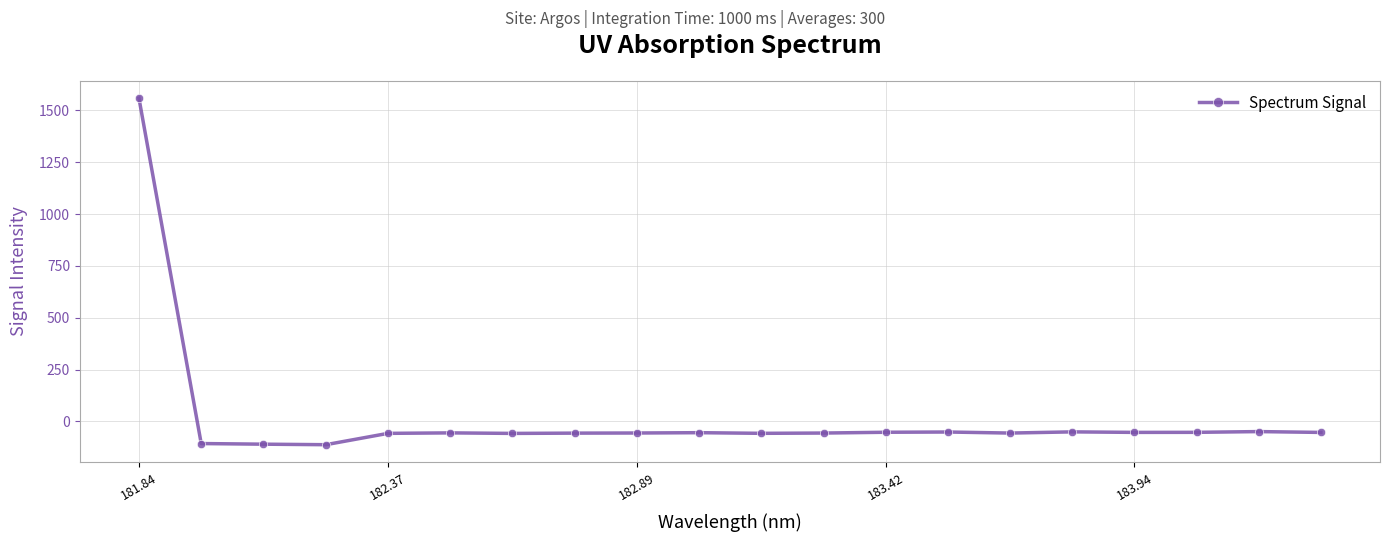

What is the greatest value displayed?

1559.7